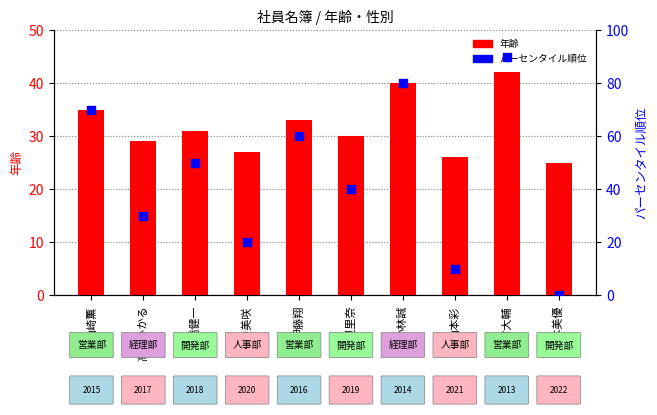

Which series contains the lowest Y value?

パーセンタイル順位